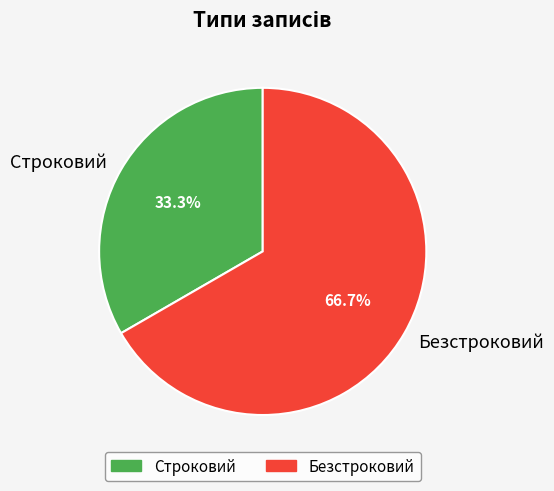

What is the largest slice in the pie chart?

Безстроковий